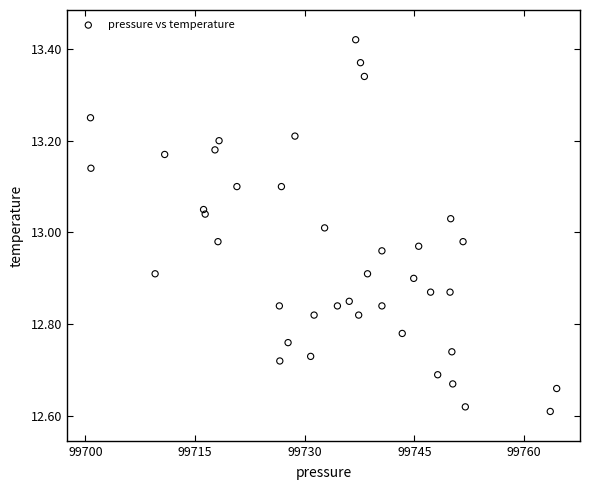

What is the range of Y values (max minus min)?

0.8